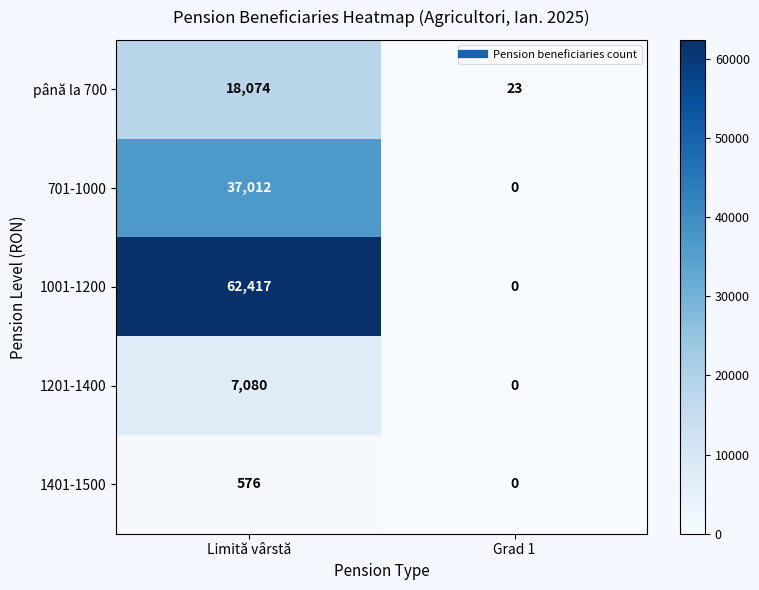

Between Limită vârstă and Grad 1, which series saw the biggest shift?

1001-1200